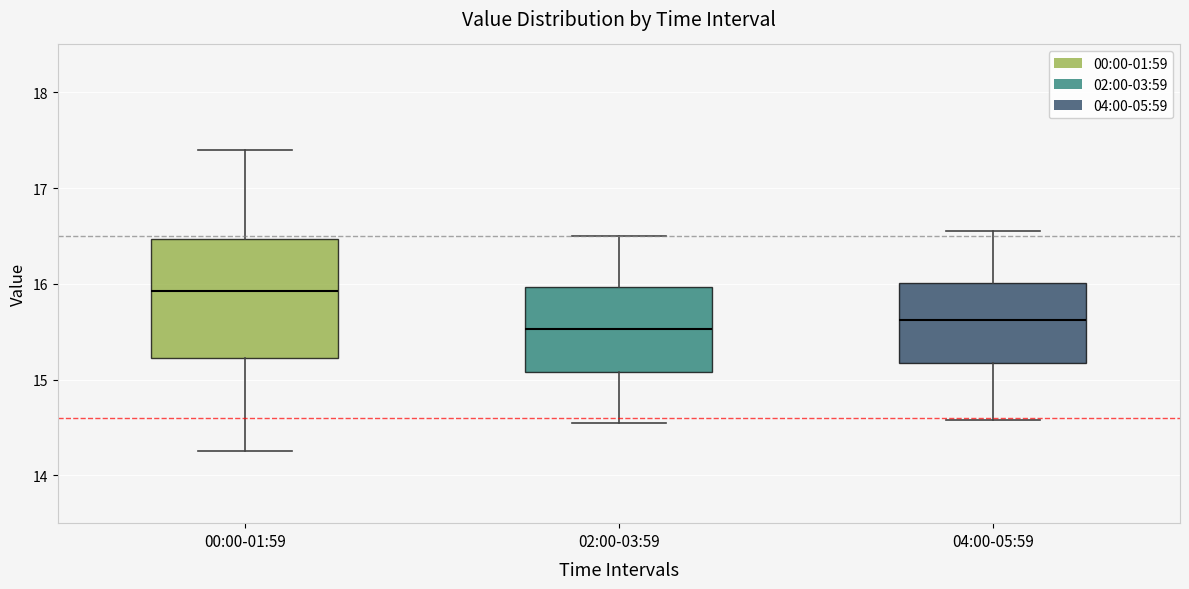

Which box's median line is the highest?

00:00-01:59